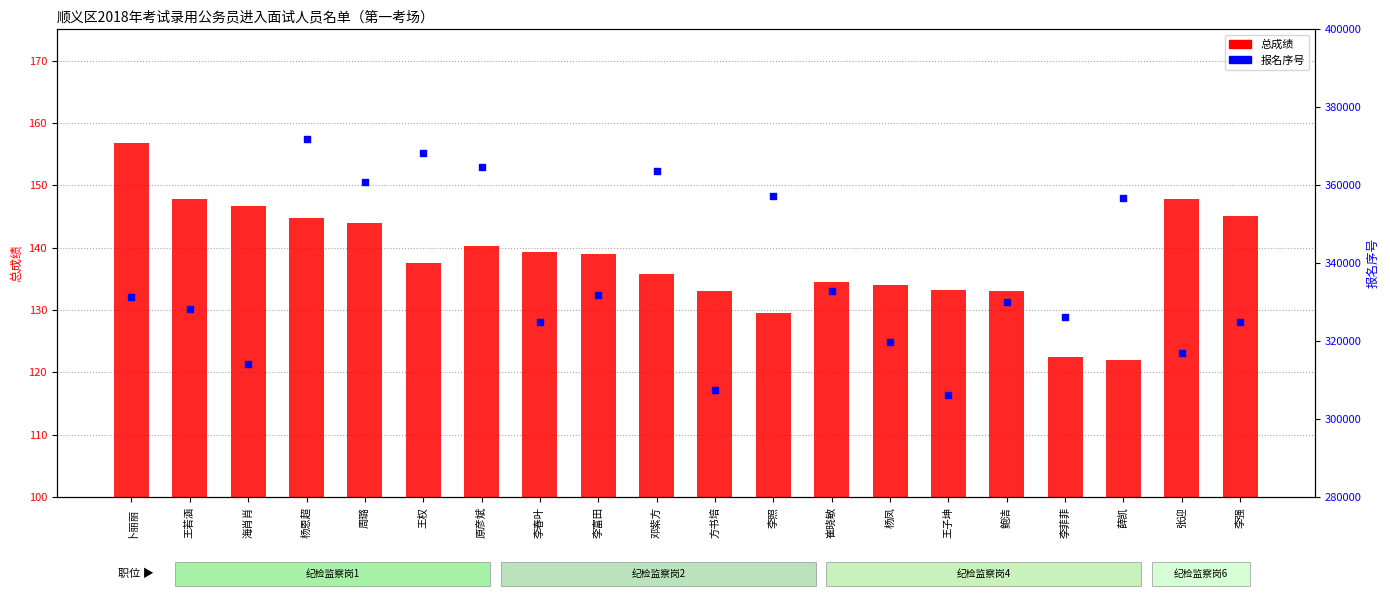

Which series has the largest total across all categories?

报名序号